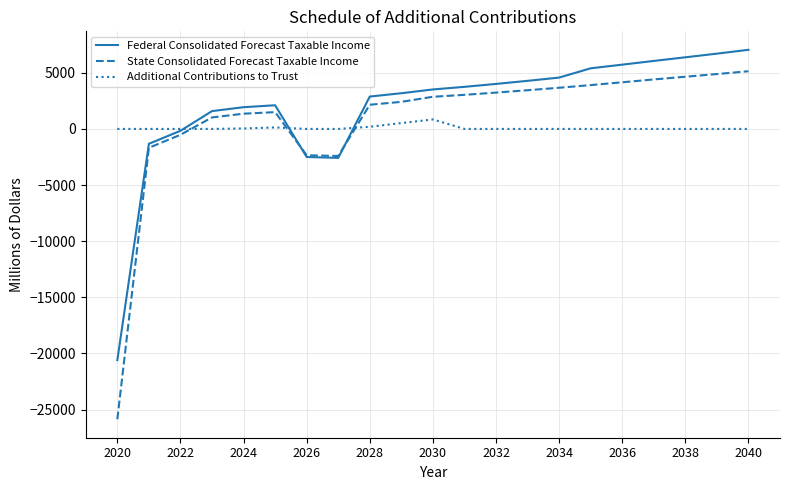

Which series has the widest spread of values?

State Consolidated Forecast Taxable Income